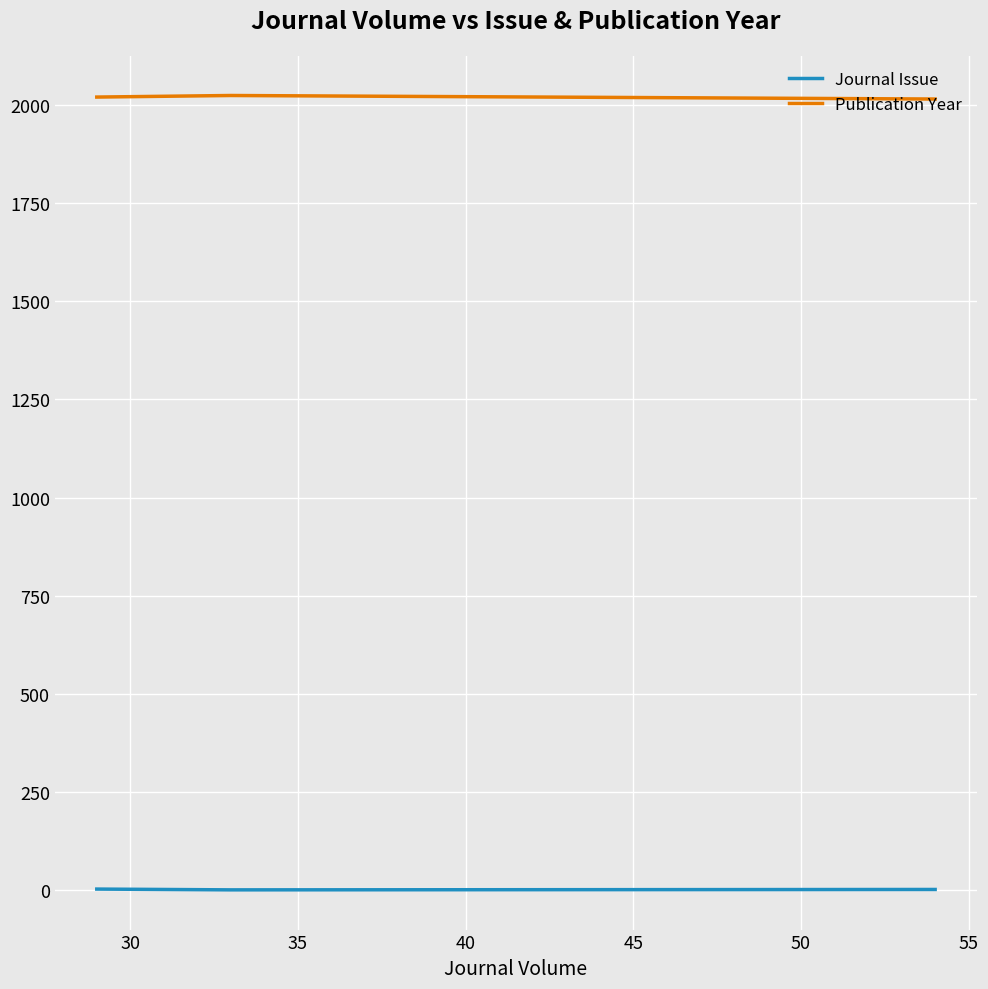

What is the maximum value for Publication Year?

2024